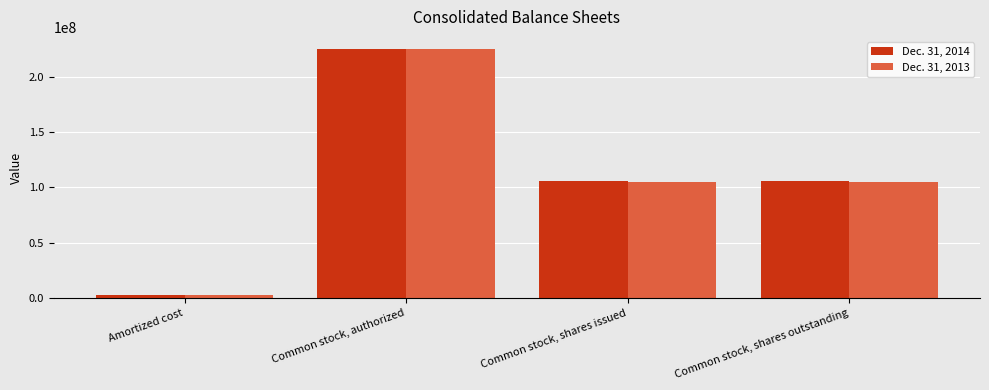

What is the sum of the Dec. 31, 2014 values at Common stock, shares issued and Amortized cost?

108976798